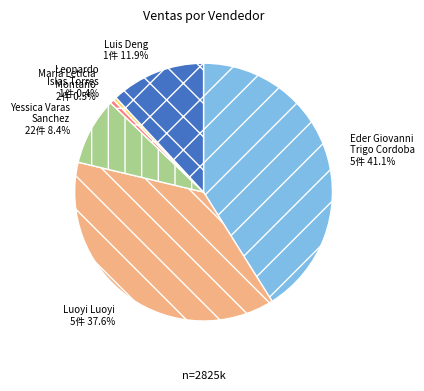

Does any single category account for the majority?

No